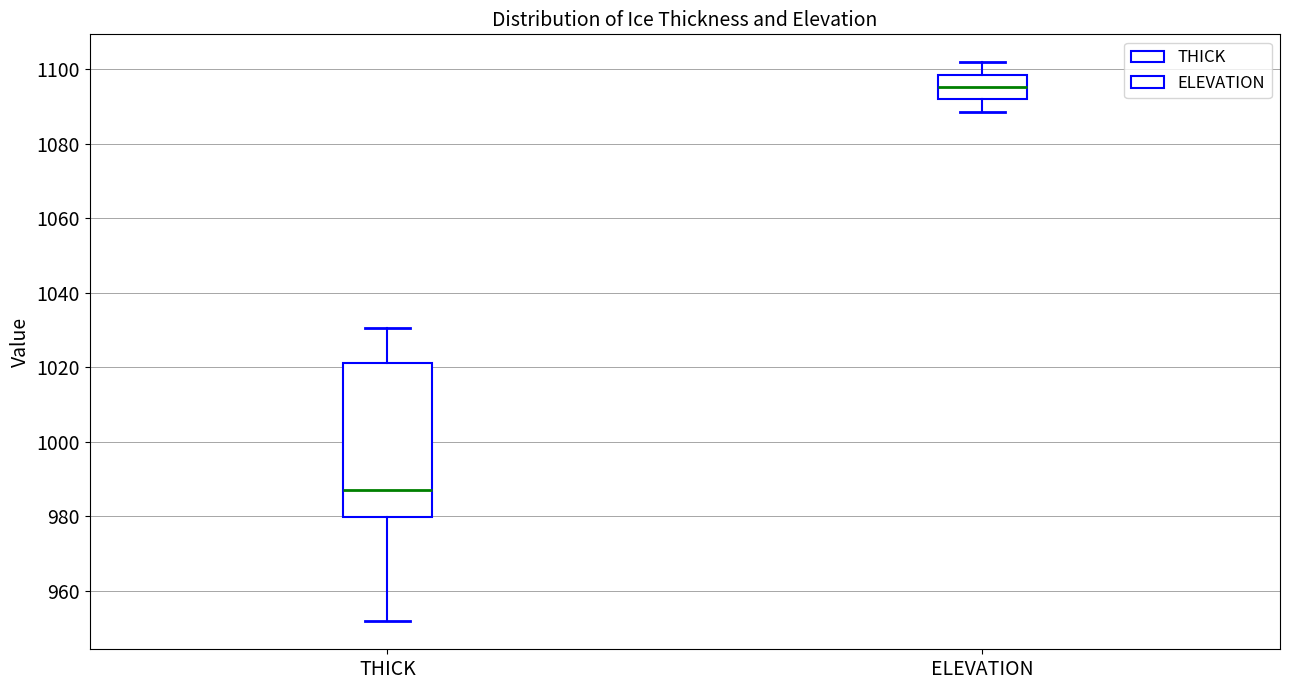

Reading left to right, transcribe this box plot: for each box, give where its median line is, the range the box spans, and where its two whiskers end, as read against the y-axis. The values are not printed on the chart, so give them approximately, as read against the axis.

THICK: median 986, box 980 to 1022, whiskers 952 to 1030
ELEVATION: median 1096, box 1092 to 1098, whiskers 1088 to 1102